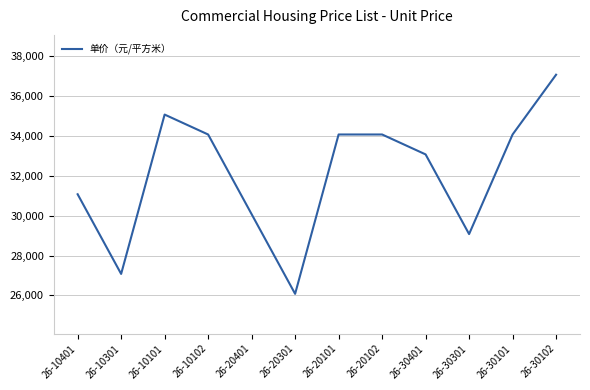

Read the value at 26-20301, to the nearest 100.

26100